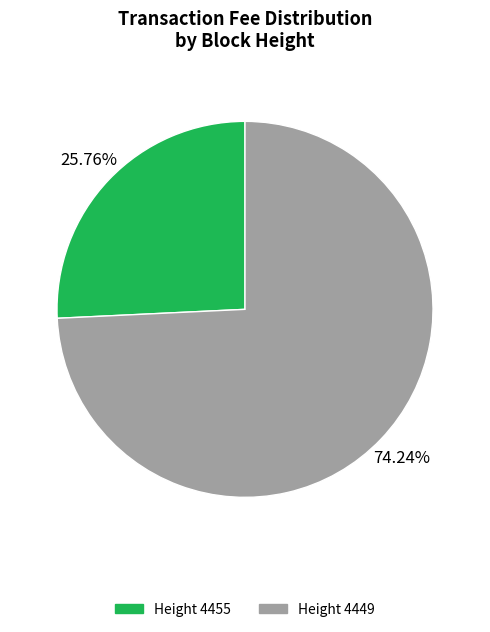

Does any single category account for the majority?

Yes